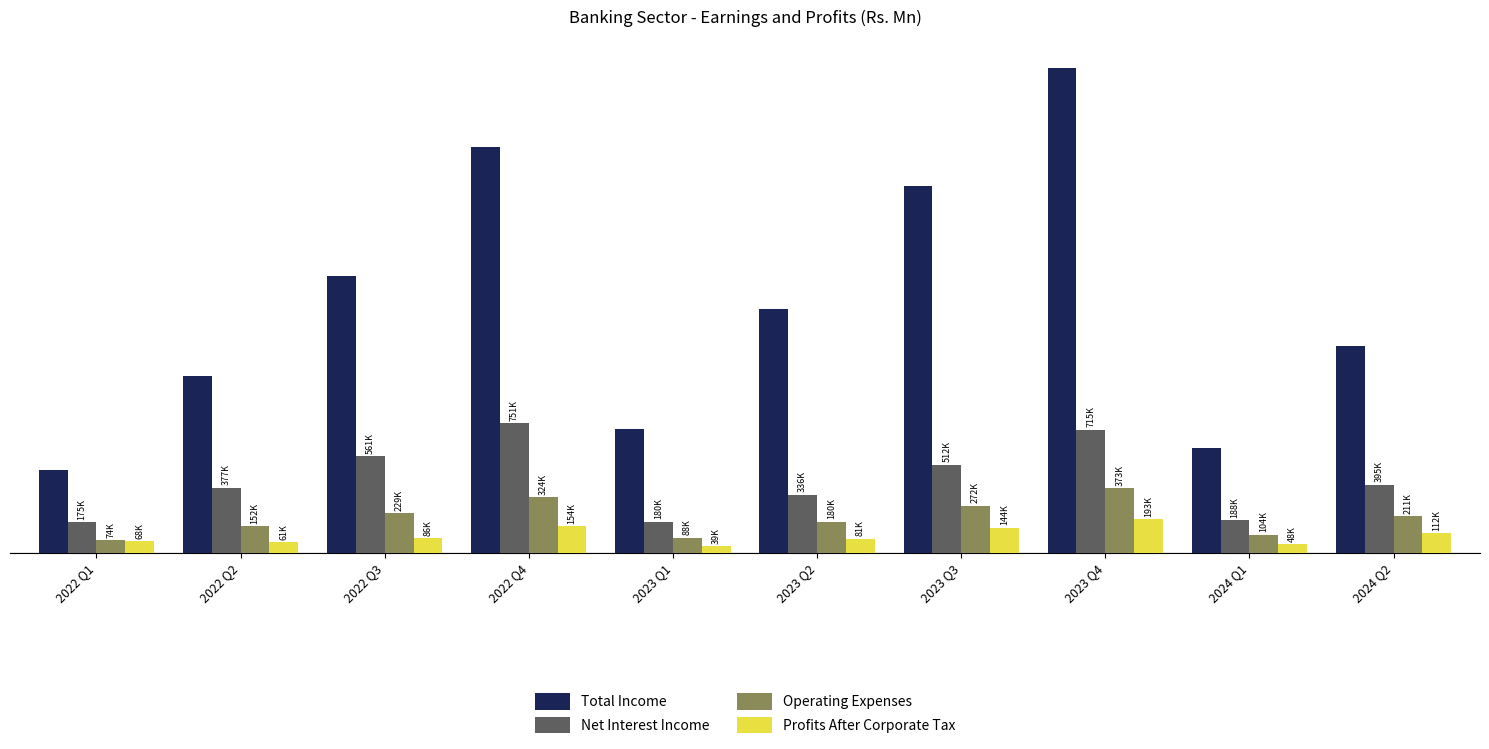

What are all the series names shown in the legend?

Total Income, Net Interest Income, Operating Expenses, Profits After Corporate Tax